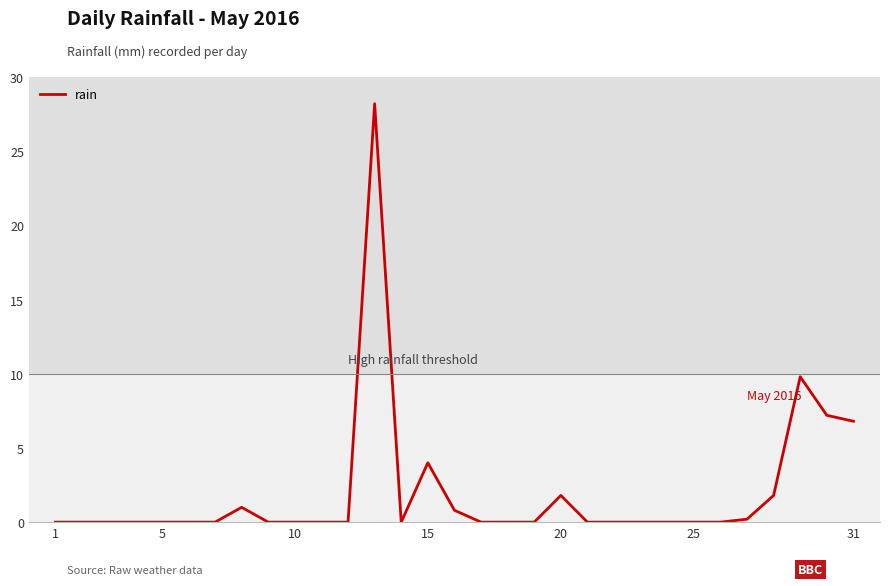

What is the difference between the maximum and minimum values?

28.2